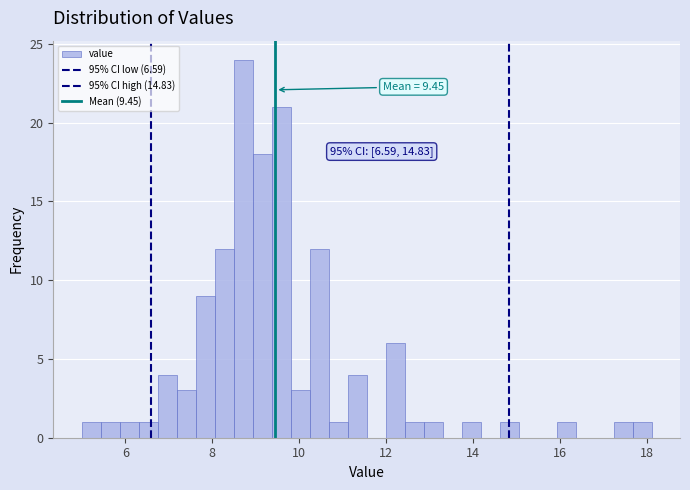

Read against the x-axis, roughly where is the centre of the tallest bar?

8.8